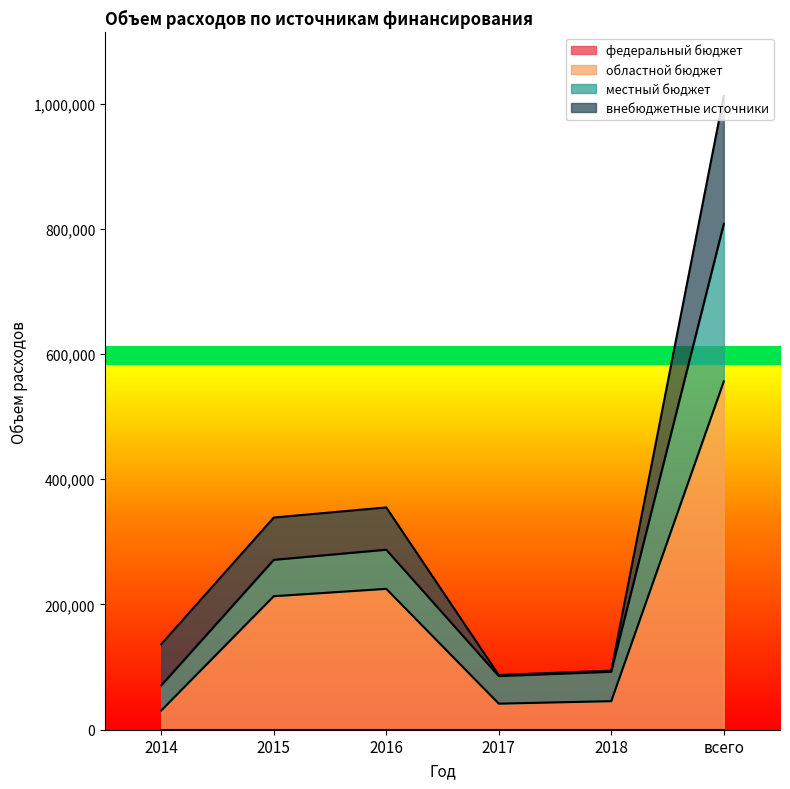

What position from the right is 2018?

2